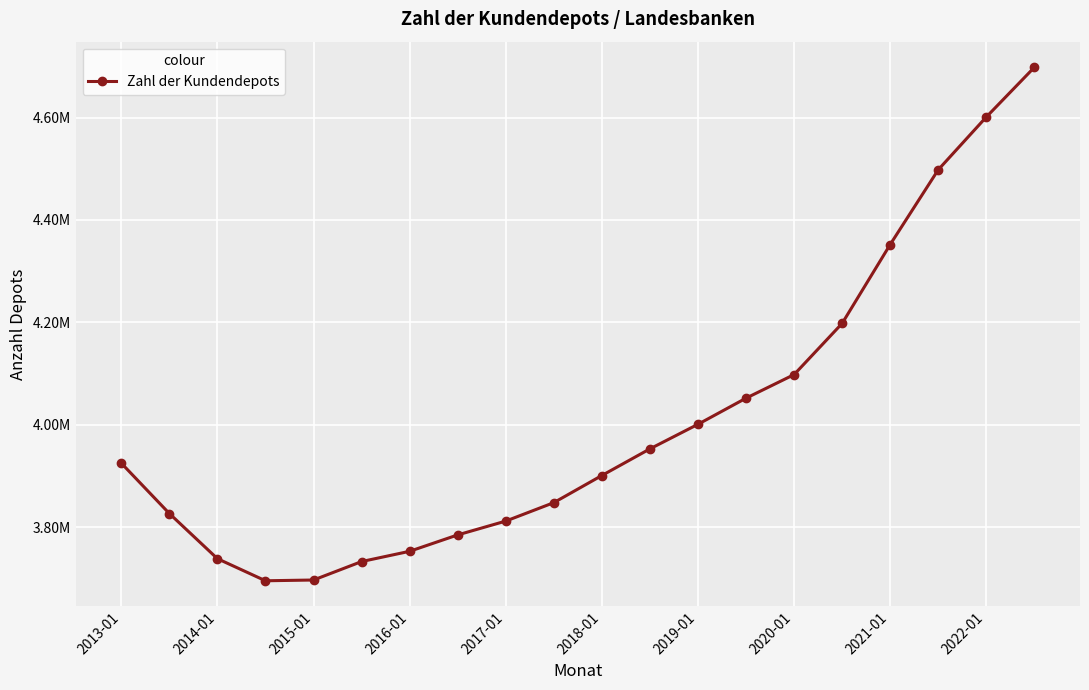

Does the chart have visible grid lines?

Yes